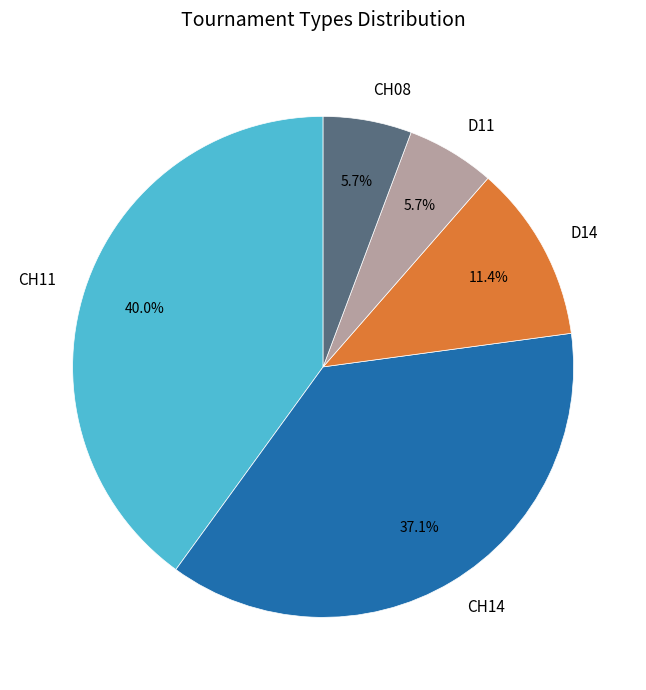

How many segments does this pie chart have?

5